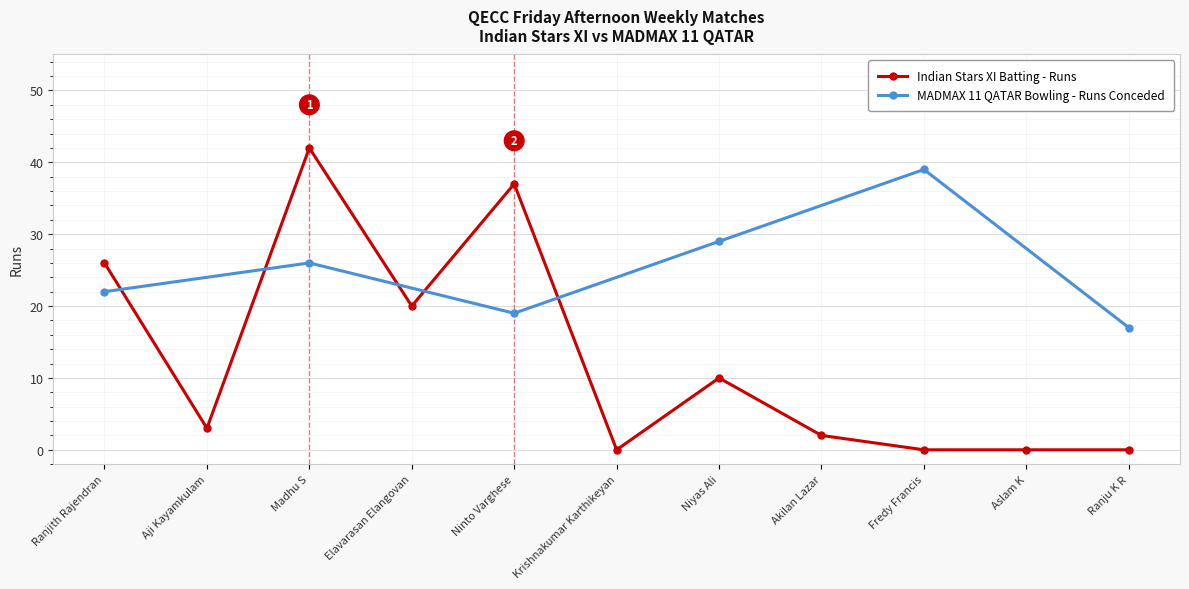

Reading left to right, transcribe all the data shown in this chart.

Ranjith Rajendran=26	Aji Kayamkulam=3	Madhu S=42	Elavarasan Elangovan=20	Ninto Varghese=37	Krishnakumar Karthikeyan=0	Niyas Ali=10	Akilan Lazar=2	Fredy Francis=0	Aslam K=0	Ranju K R=0